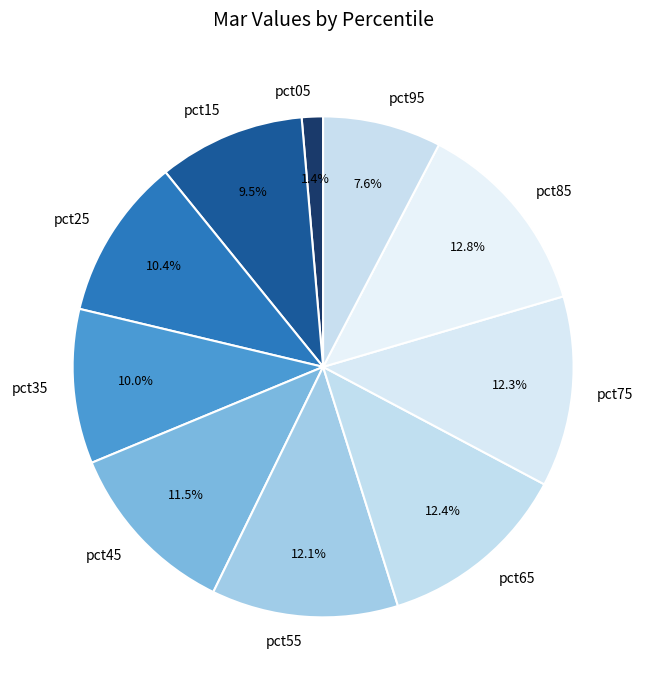

What percentage is the pct55 slice, to the nearest percent?

12%